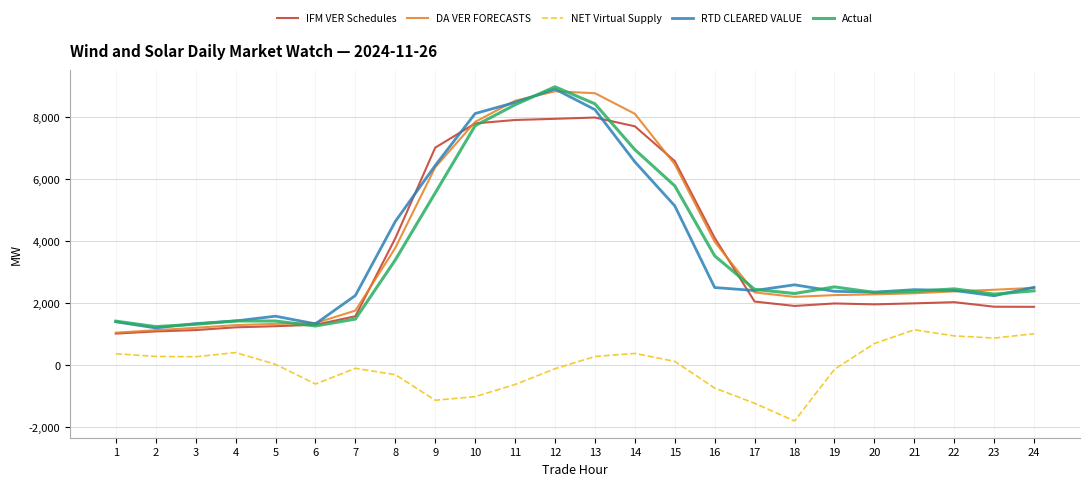

Which series changed the most between 14 and 20?

DA VER FORECASTS